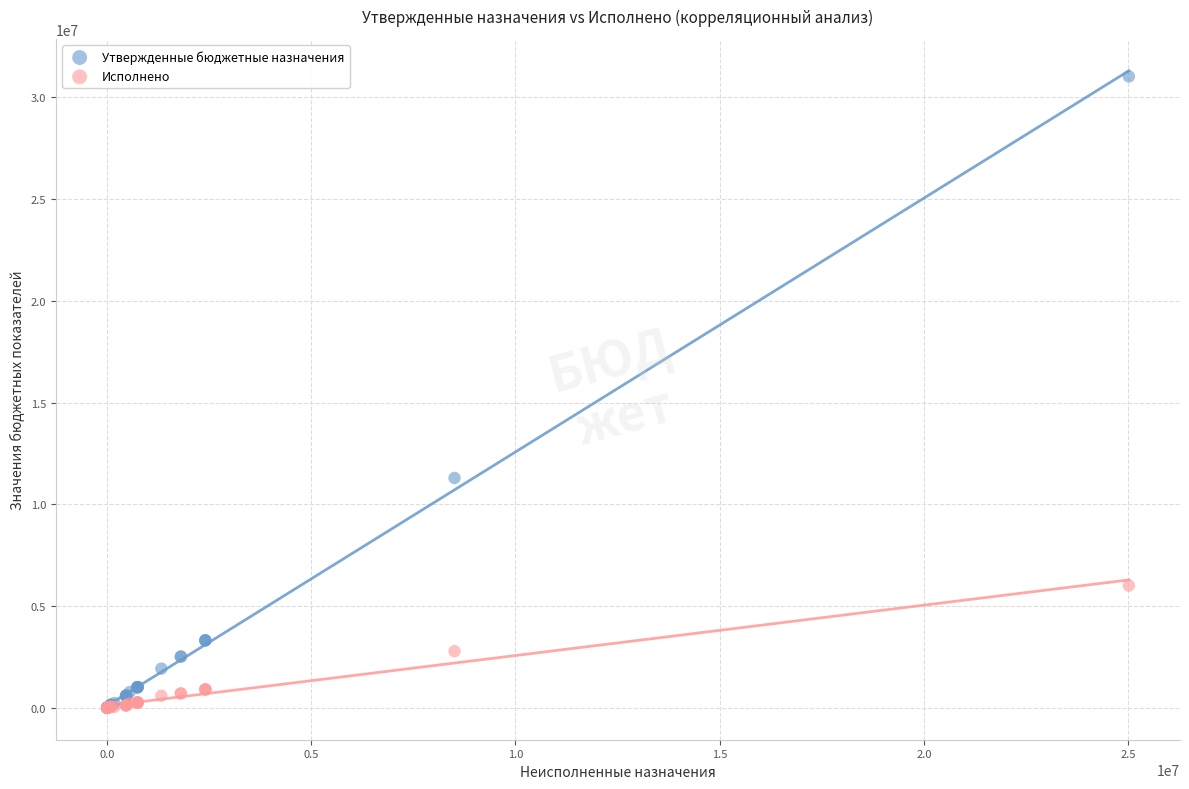

Across all series, what Y value is closest to 15511628?

11295480.4